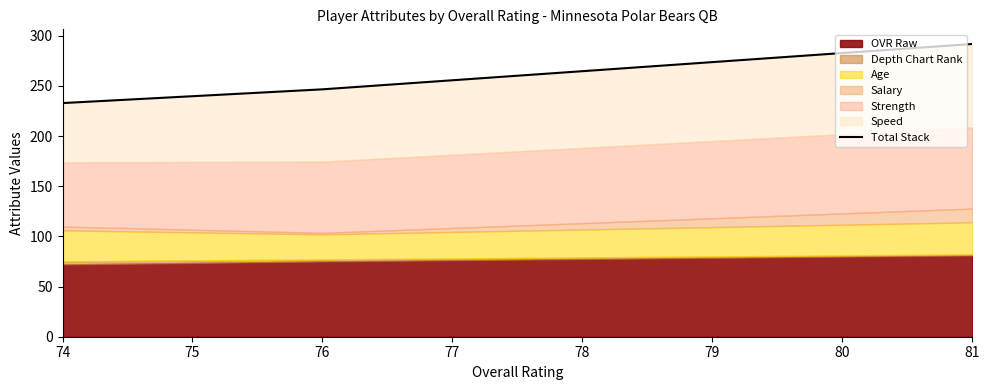

How many data points are less than 246?

1